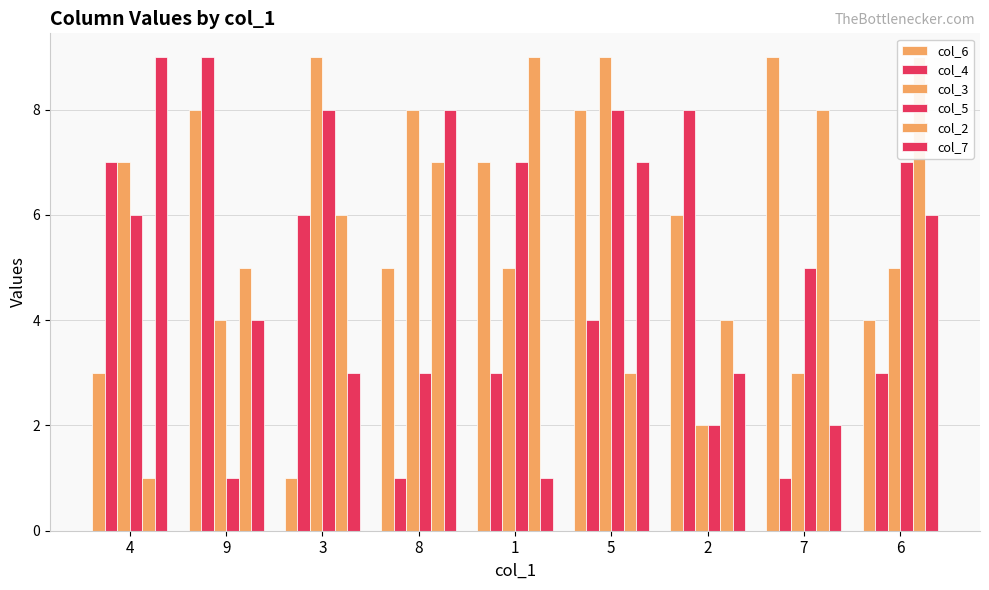

What is the value of the col_4 bar at the 1st from the left?

7